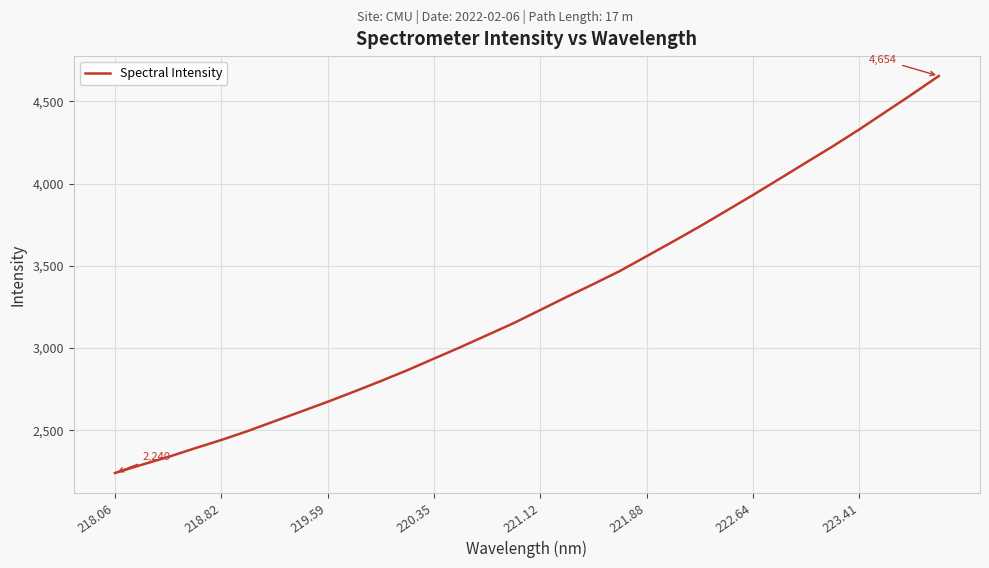

What is the greatest value displayed?

4654.4